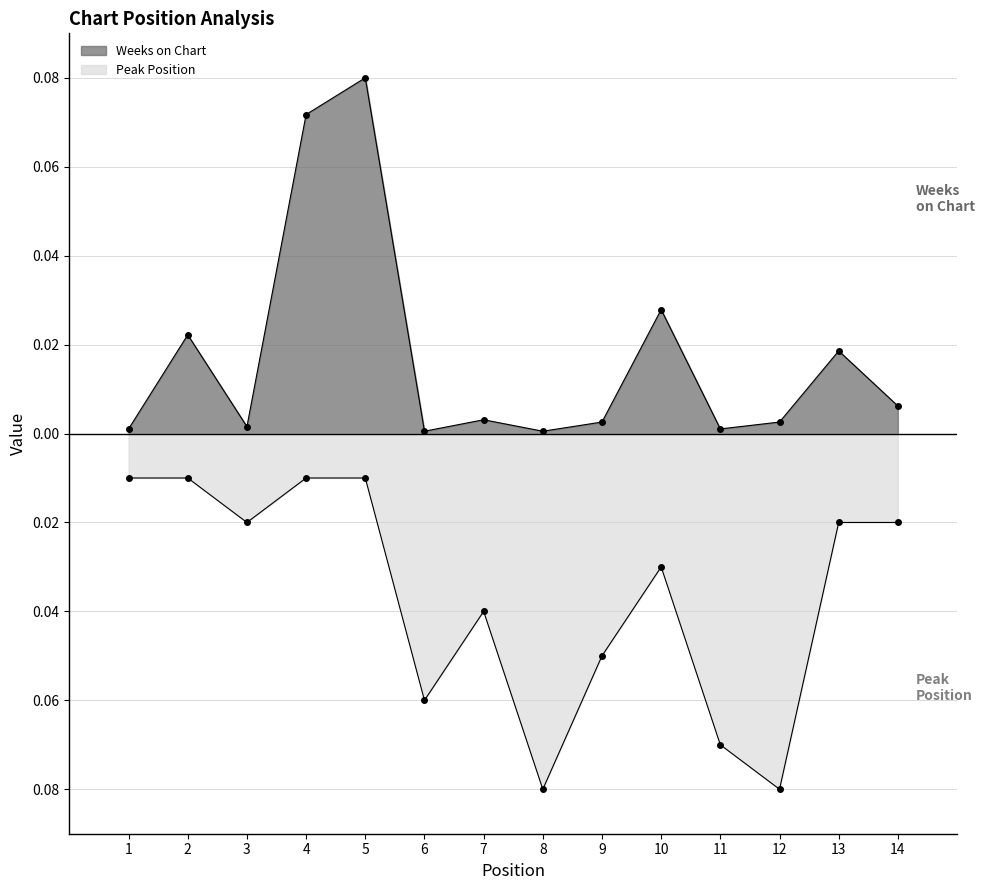

What is the sum of the Peak Position values at 14 and 12?

-0.1